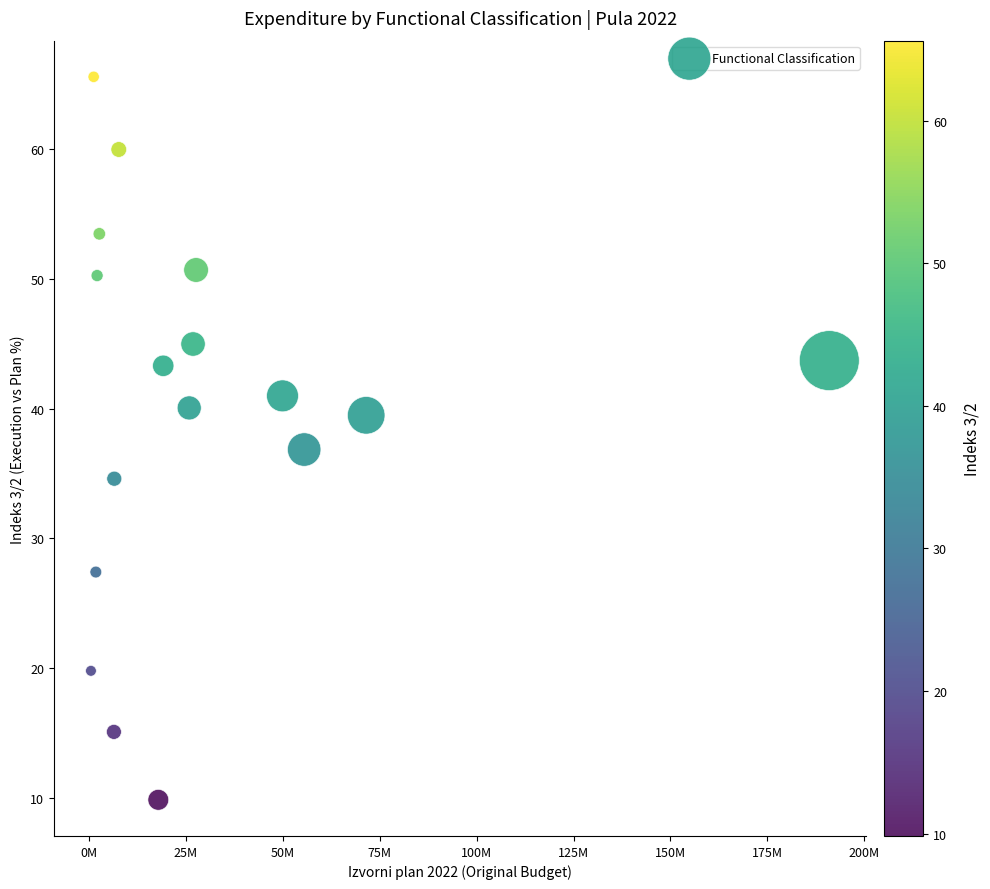

What is the range of X values (max minus min)?

190472359.5